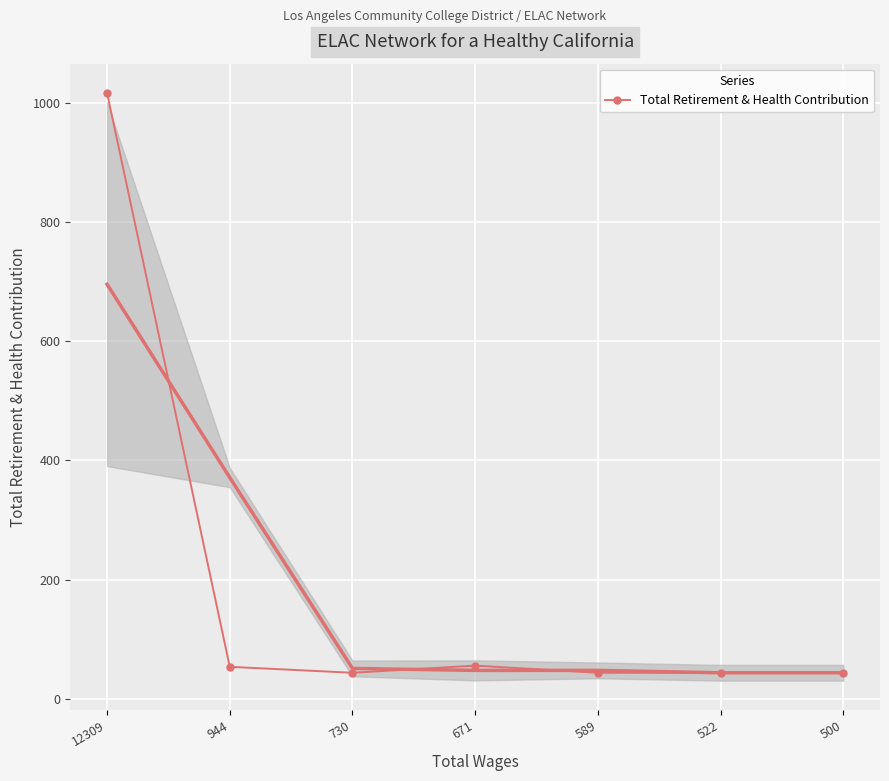

What is the value of the 3rd point from the left?

44